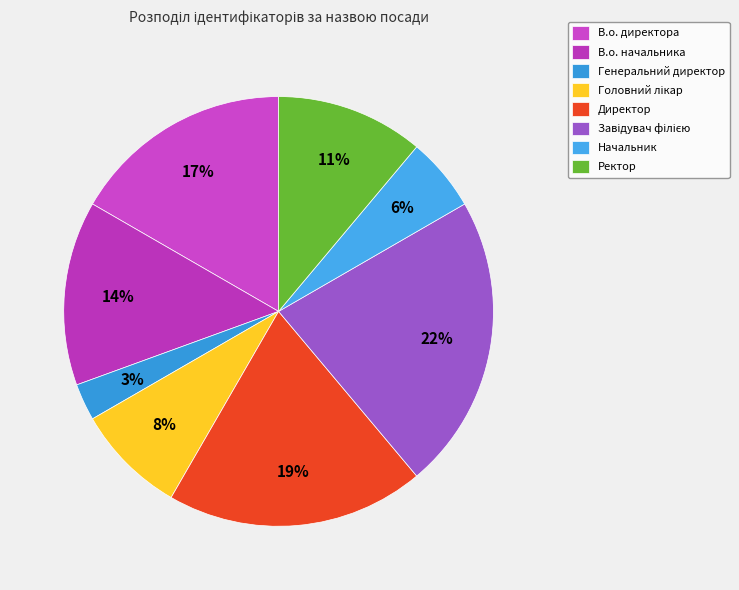

True or false: Генеральний директор accounts for 3% of the total.

True